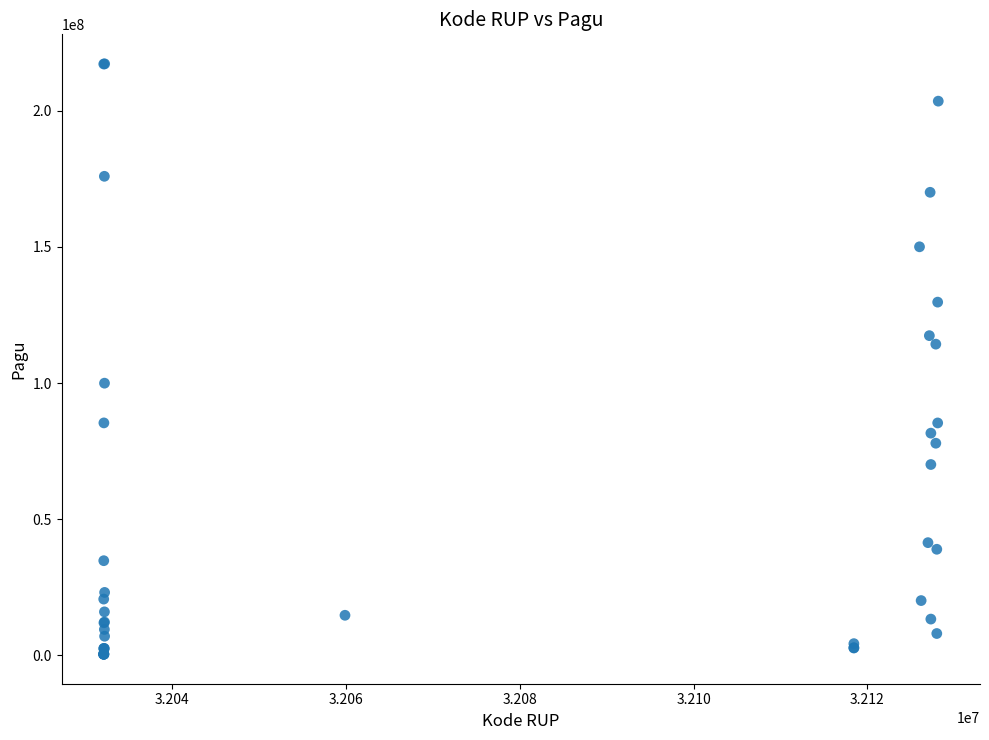

What Y value in the scatter plot is closest to 108830000?

114296000